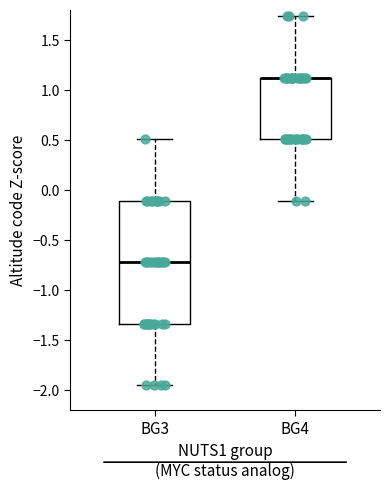

Reading left to right, transcribe this box plot: for each box, give where its median line is, the range the box spans, and where its two whiskers end, as read against the y-axis. The values are not printed on the chart, so give them approximately, as read against the axis.

BG3: median -0.70, box -1.35 to -0.10, whiskers -1.95 to 0.50
BG4: median 1.10 (drawn on the box's upper edge), box 0.50 to 1.10, whiskers -0.10 to 1.75